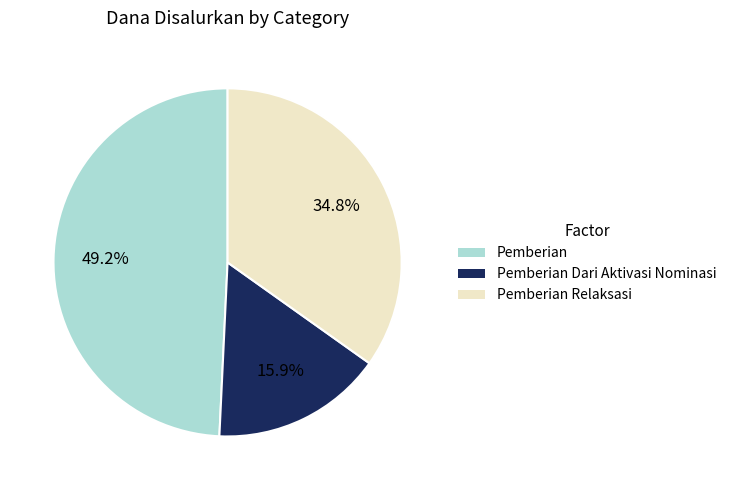

Is there a majority slice in this chart?

No